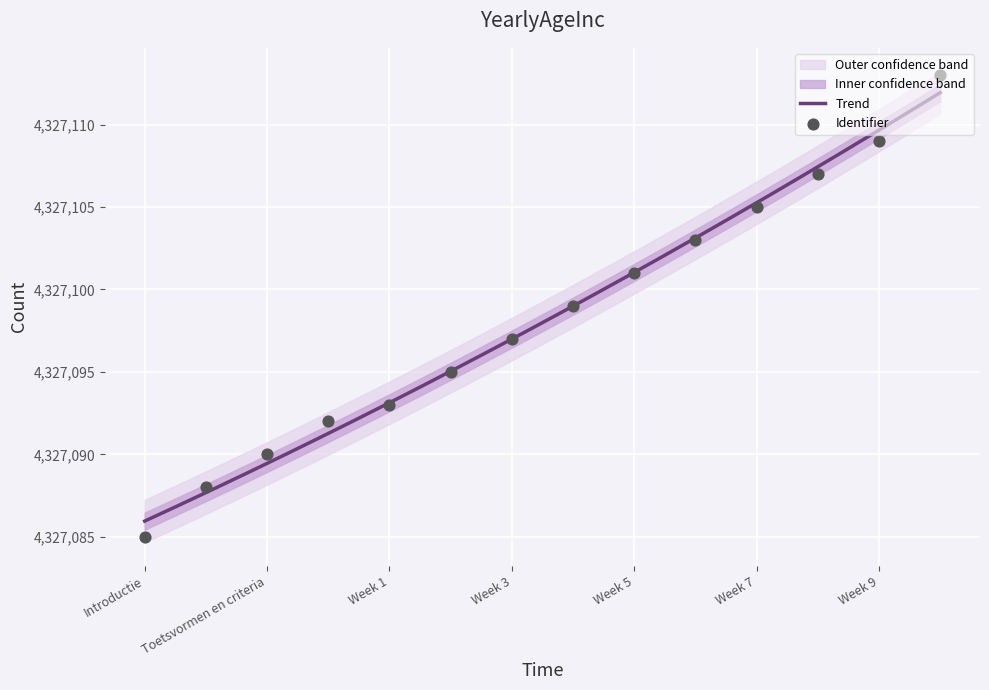

What is the ratio of the value at Week 7 to the value at Week 9?

1.0